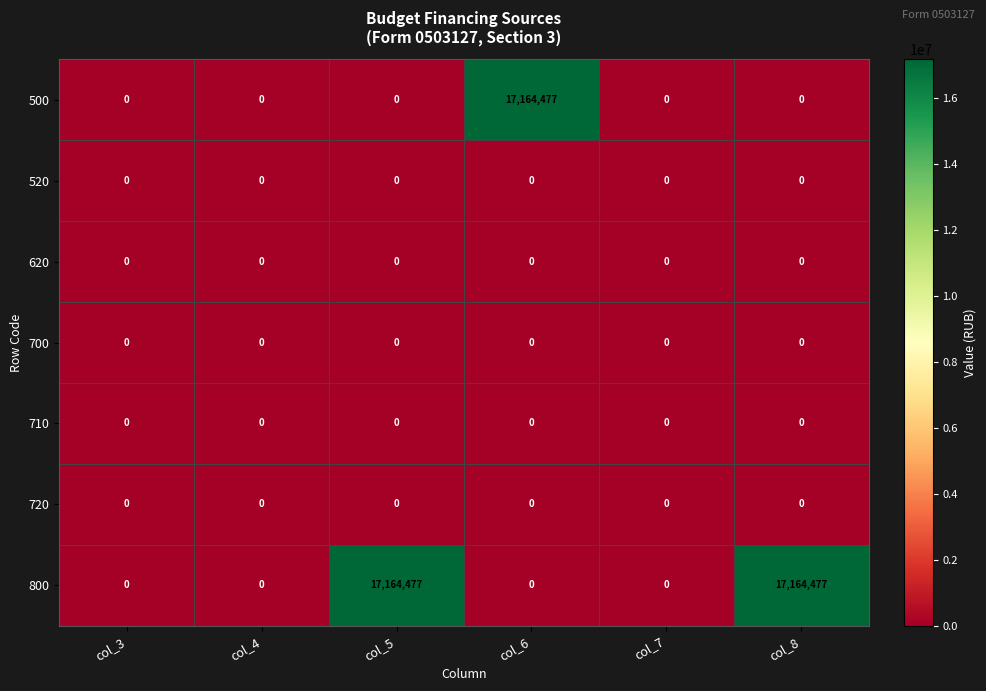

What is the spread (max minus min) of values at col_5?

17164477